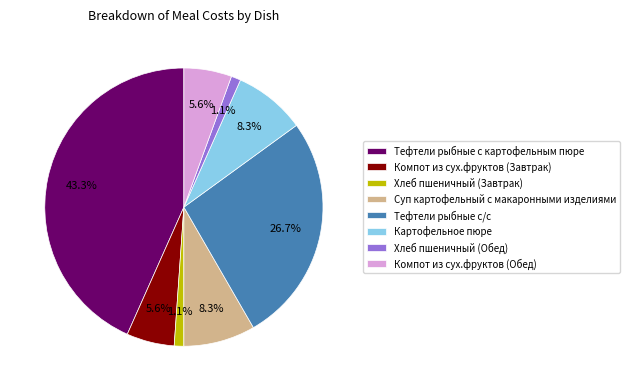

What percentage is the Компот из сух.фруктов (Завтрак) slice, to the nearest percent?

6%